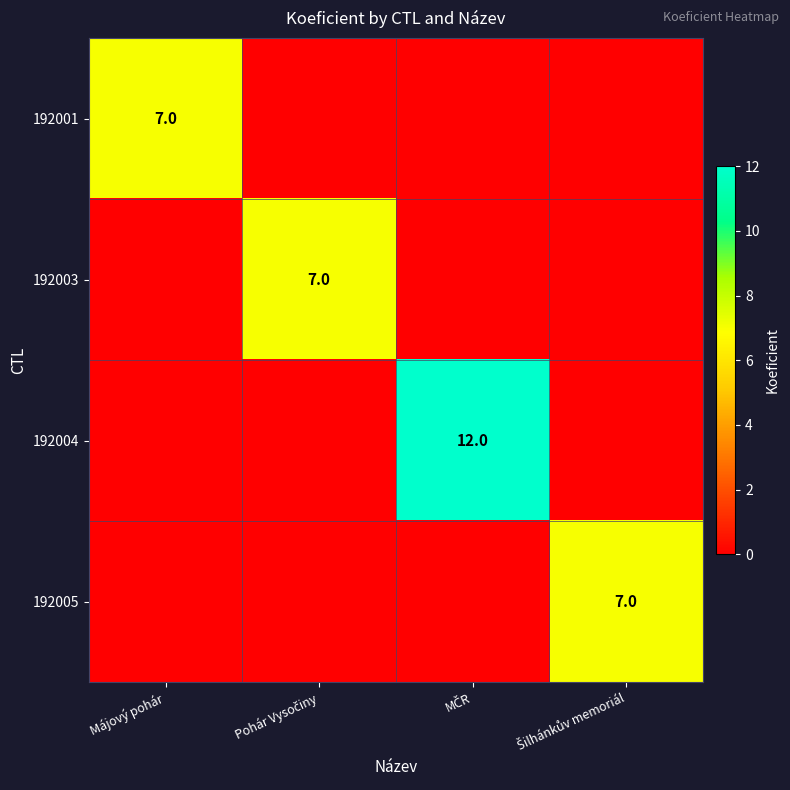

The value of 192001 at Májový pohár is 7. True or false?

True